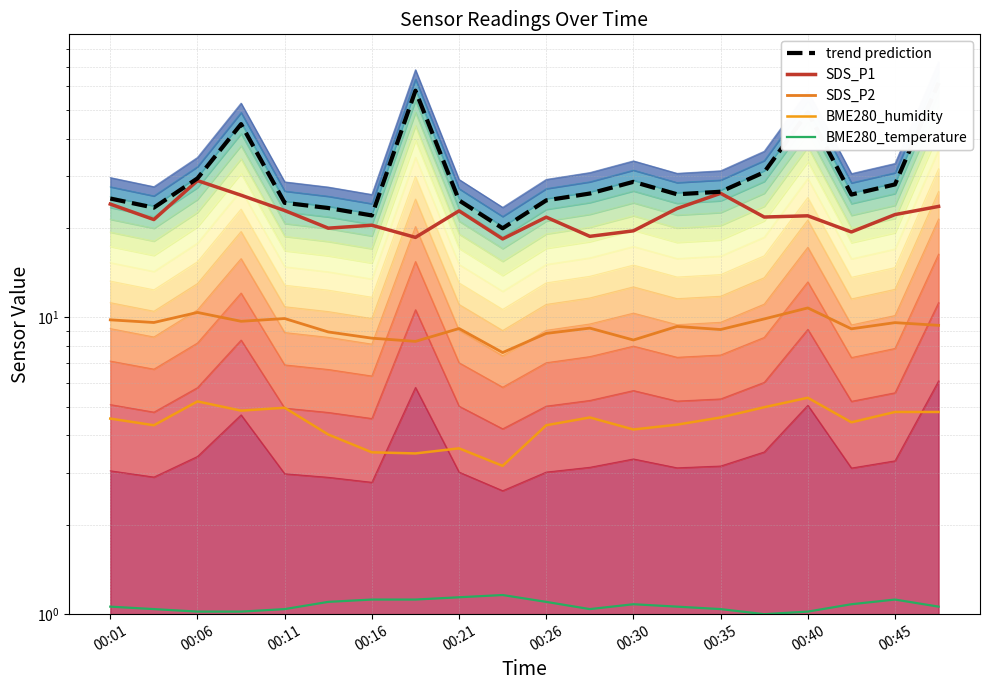

What are all the series names shown in the legend?

SDS_P1, SDS_P2, BME280_humidity, BME280_temperature, trend prediction